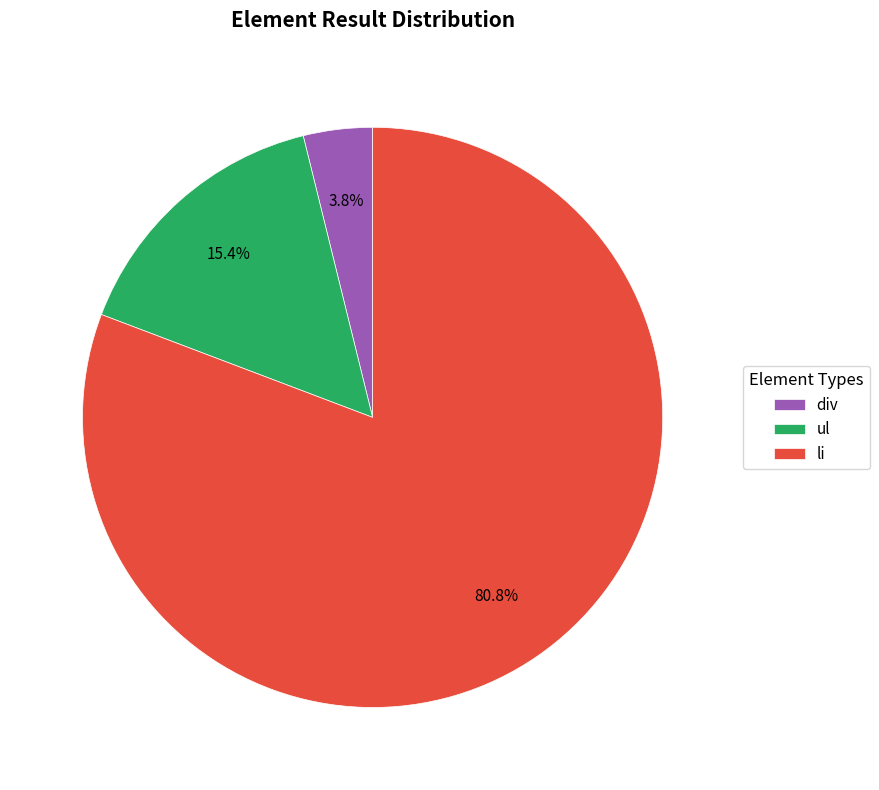

Which has a higher value, li or ul?

li